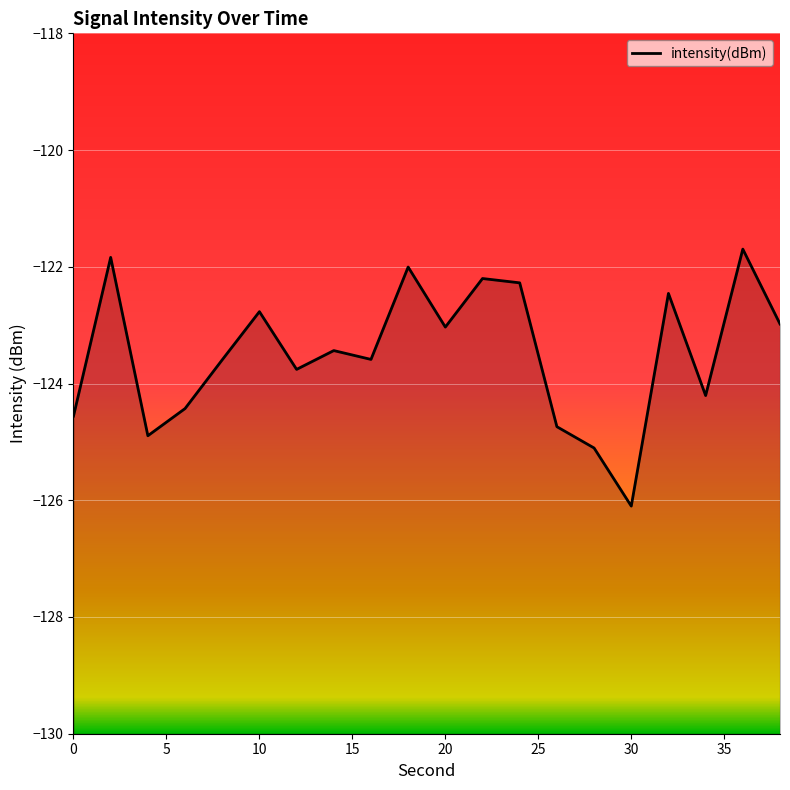

Which label corresponds to the largest value in the chart?

36